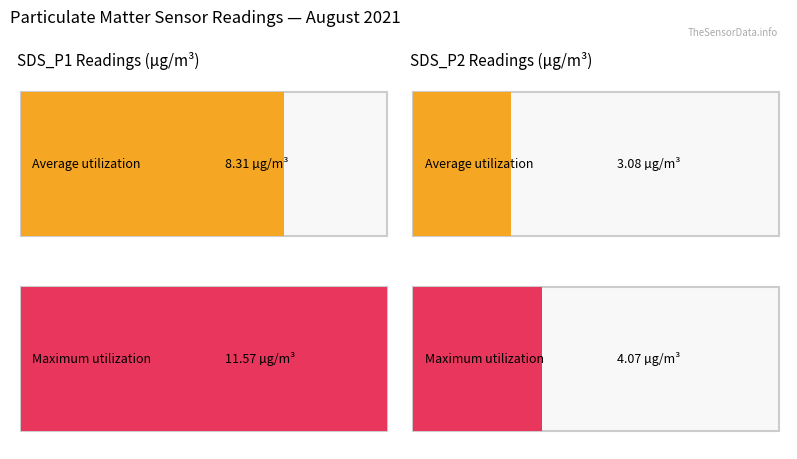

What is the minimum value shown in the chart?

3.1